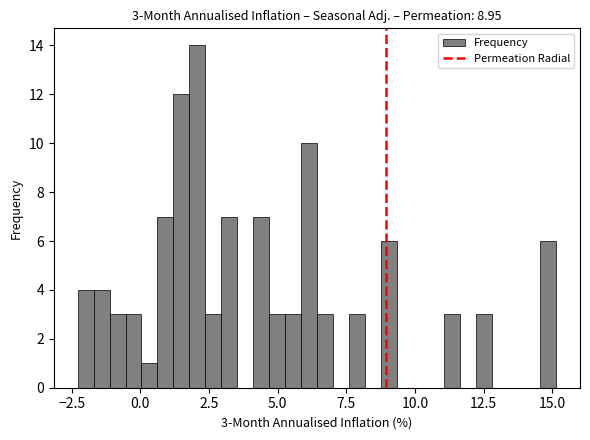

Around what value on the x-axis is the tallest bar? Give the approximate position of its centre, as read against the axis.

2.0